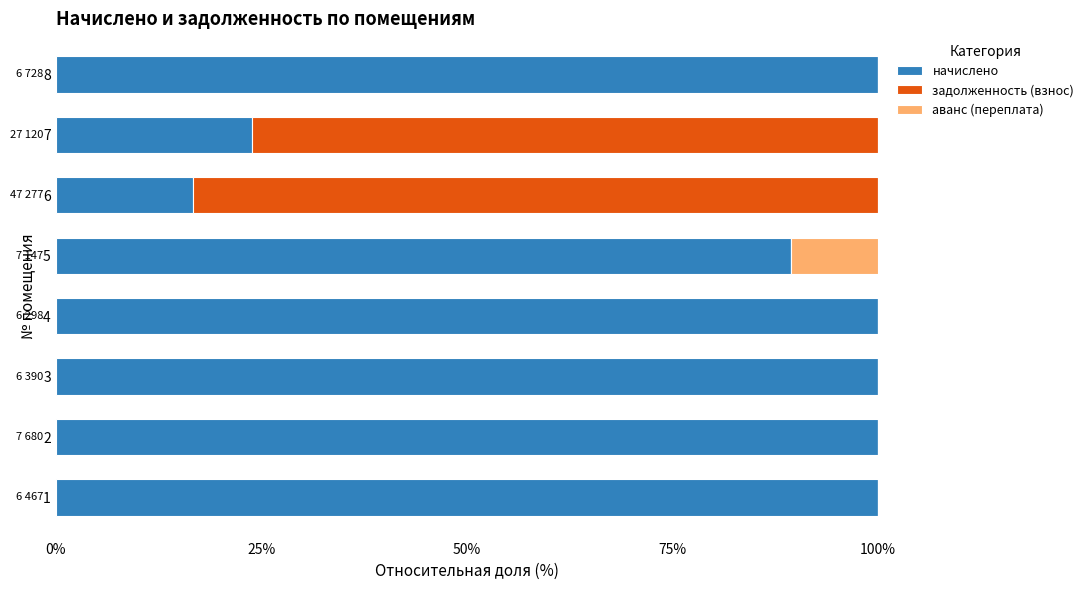

What is the average value of the начислено series?

78.8